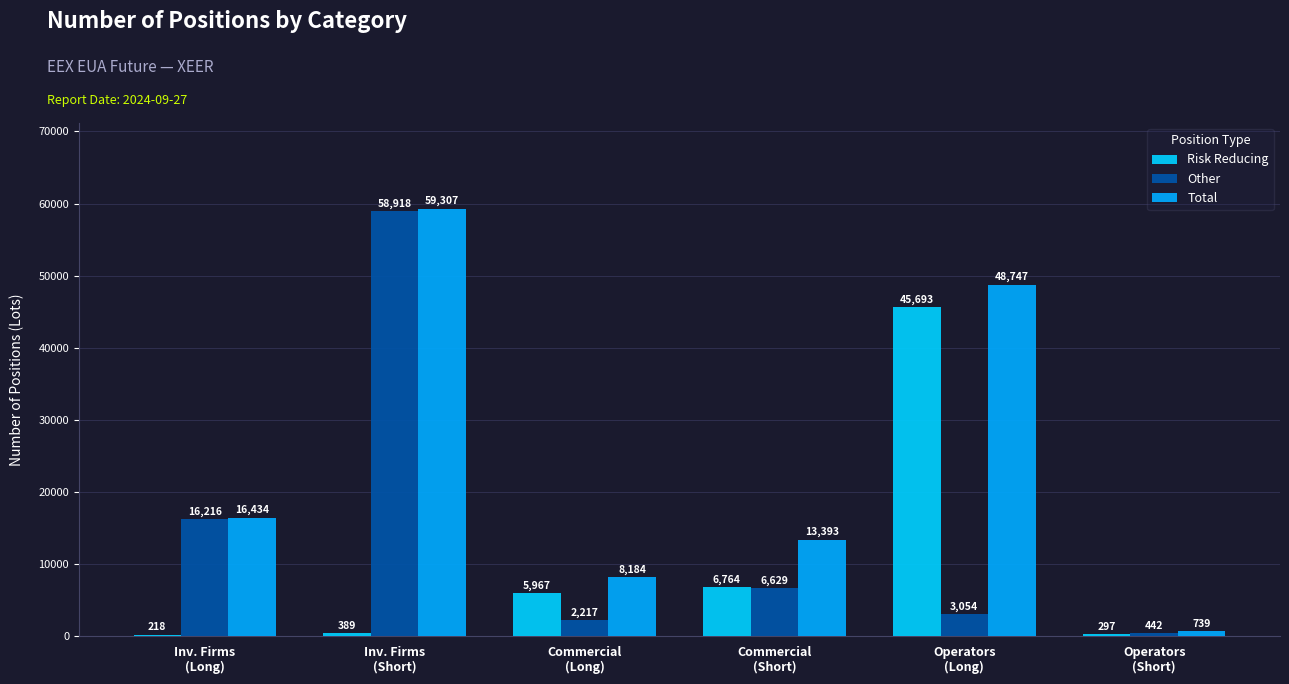

Between Commercial
(Long) and Commercial
(Short), which series saw the biggest shift?

Total